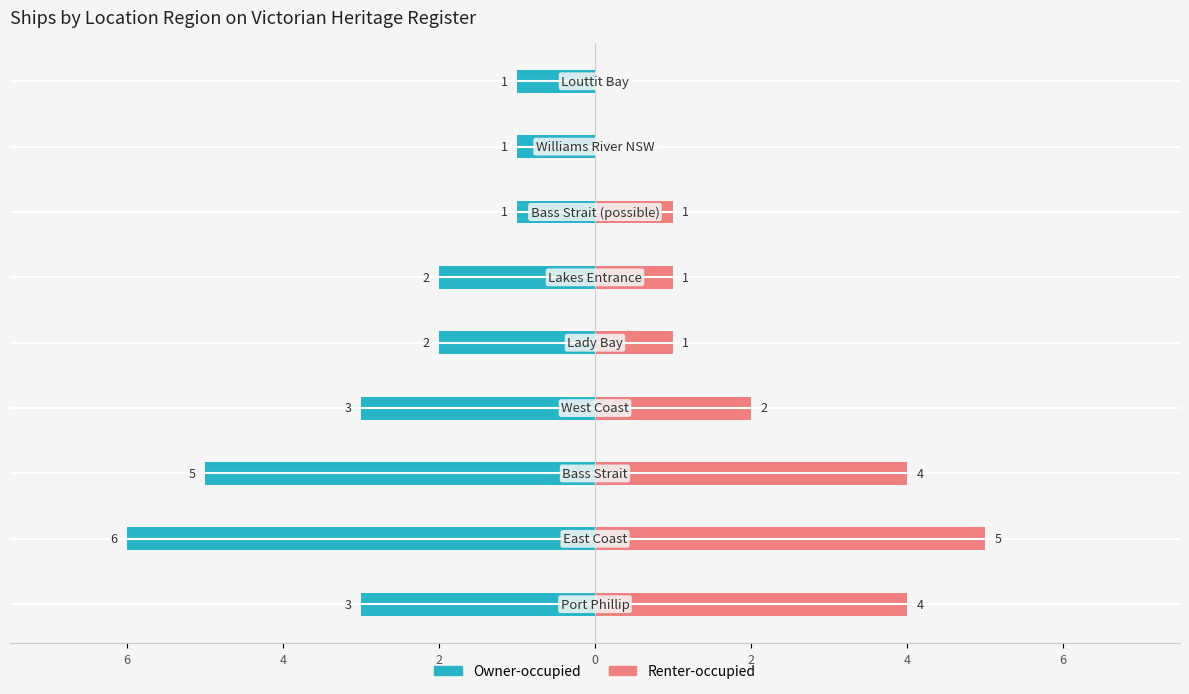

What is the difference between the second highest and minimum values in the Renter-occupied series?

4